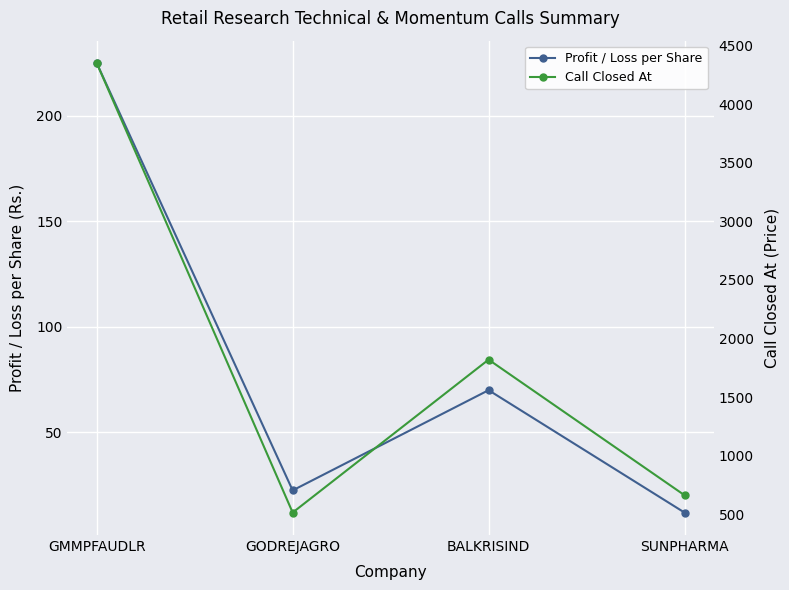

At which category does Profit / Loss per Share reach its first local peak?

BALKRISIND